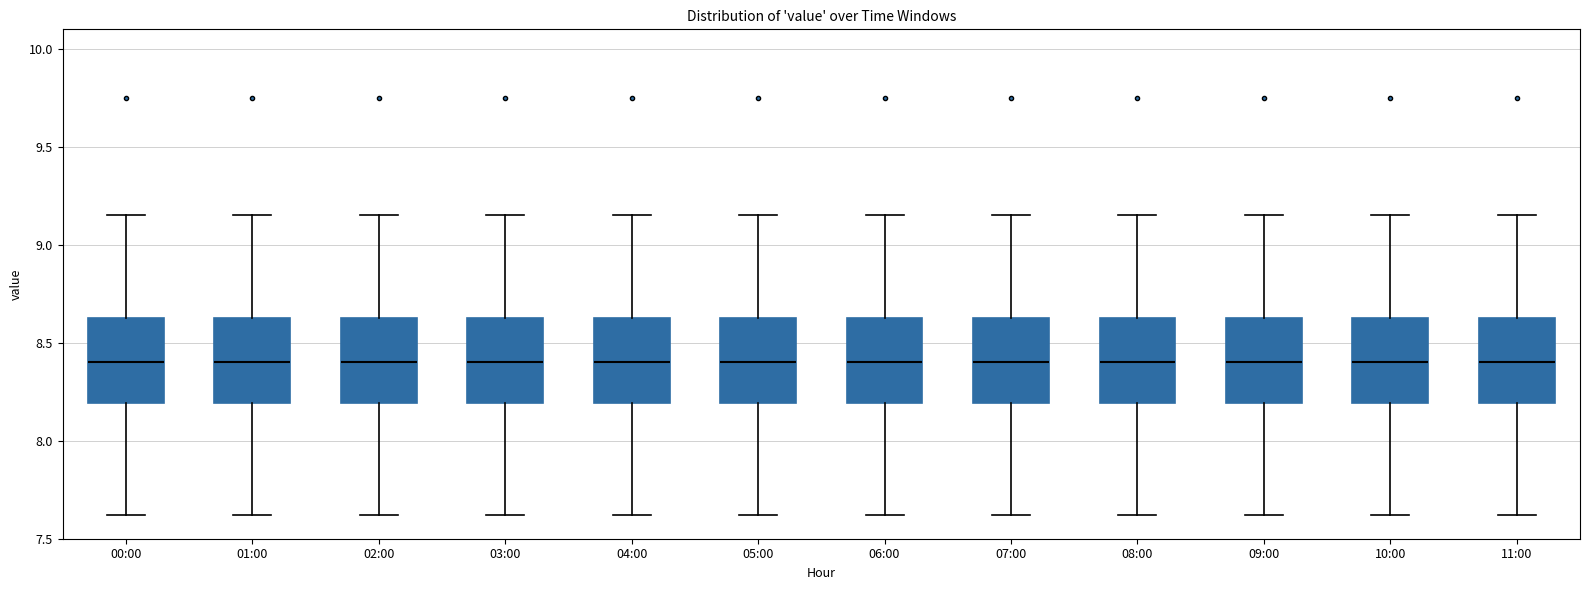

Reading left to right, read every box against the y-axis: the position of its median line, the range the box covers, and the ends of its whiskers. The values are not printed on the chart, so give them approximately, as read against the axis.

00:00: median 8.40, box 8.20 to 8.65, whiskers 7.60 to 9.15
01:00: median 8.40, box 8.20 to 8.65, whiskers 7.60 to 9.15
02:00: median 8.40, box 8.20 to 8.65, whiskers 7.60 to 9.15
03:00: median 8.40, box 8.20 to 8.65, whiskers 7.60 to 9.15
04:00: median 8.40, box 8.20 to 8.65, whiskers 7.60 to 9.15
05:00: median 8.40, box 8.20 to 8.65, whiskers 7.60 to 9.15
06:00: median 8.40, box 8.20 to 8.65, whiskers 7.60 to 9.15
07:00: median 8.40, box 8.20 to 8.65, whiskers 7.60 to 9.15
08:00: median 8.40, box 8.20 to 8.65, whiskers 7.60 to 9.15
09:00: median 8.40, box 8.20 to 8.65, whiskers 7.60 to 9.15
10:00: median 8.40, box 8.20 to 8.65, whiskers 7.60 to 9.15
11:00: median 8.40, box 8.20 to 8.65, whiskers 7.60 to 9.15